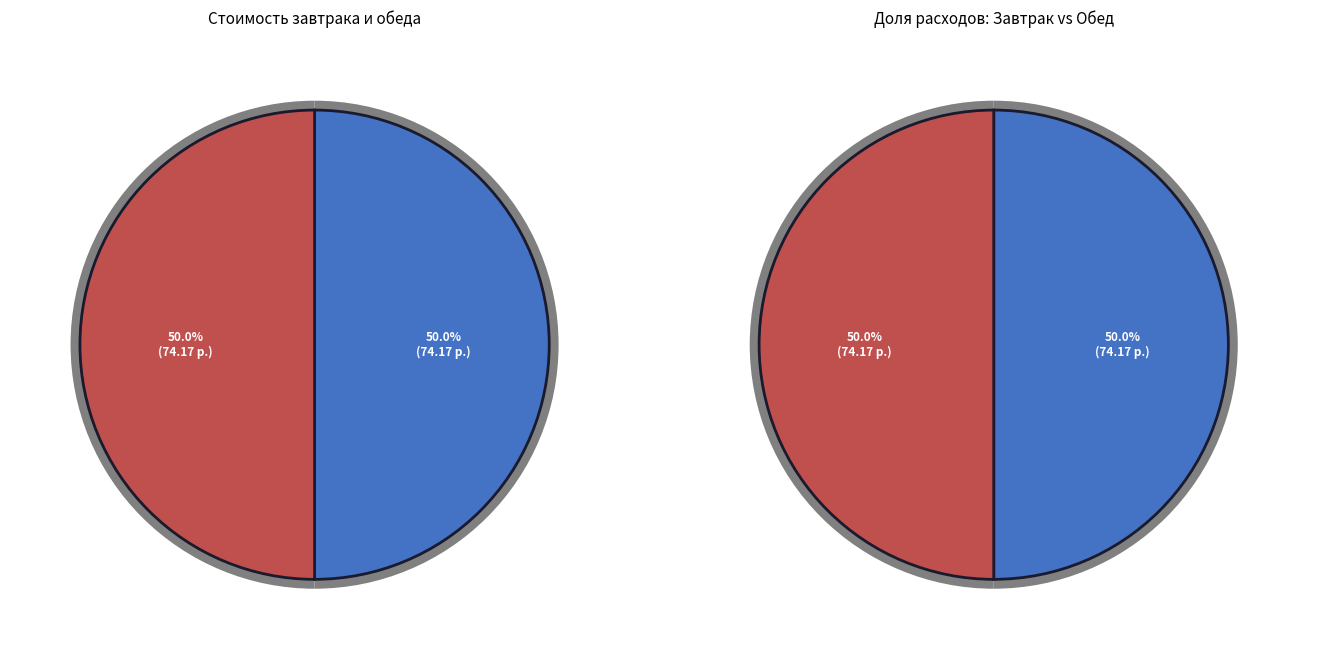

Between Сырники с молочным соусом and Чай с сахаром (обед), which is larger?

Сырники с молочным соусом